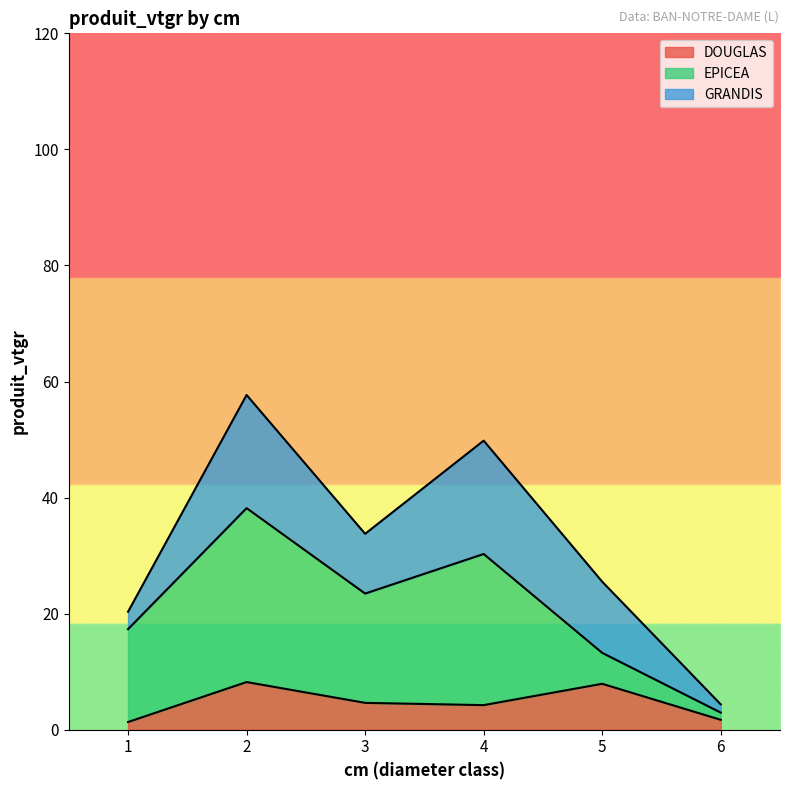

What is the difference between the highest and lowest values at 6?

0.5